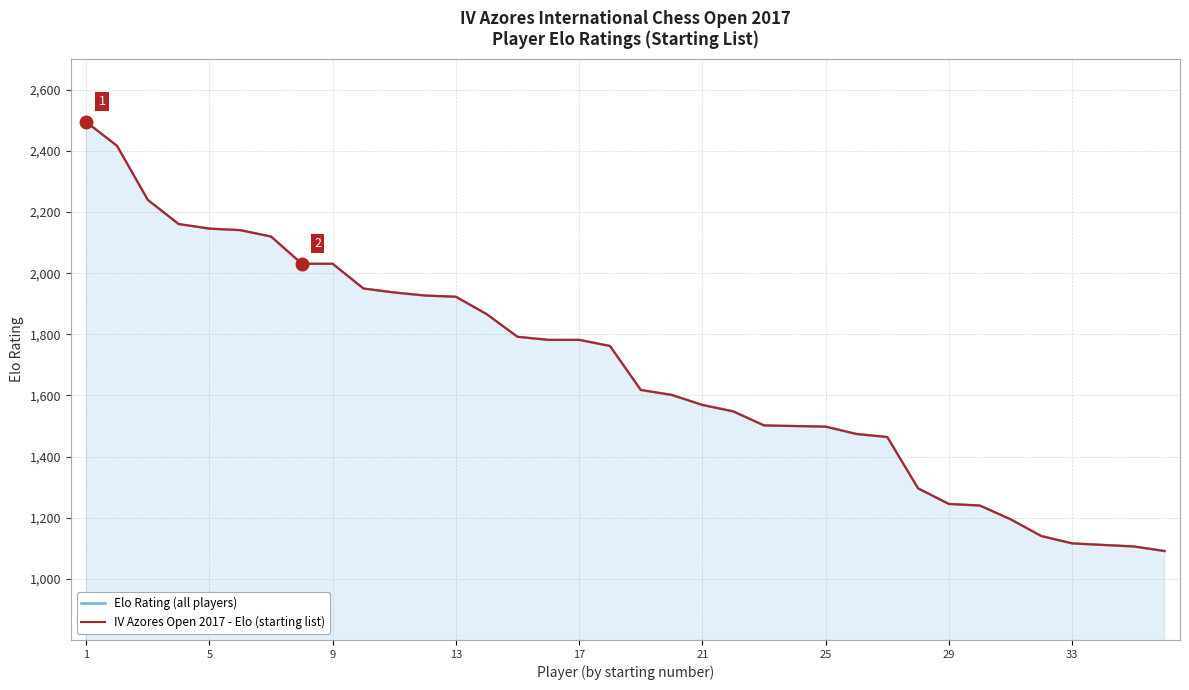

Which series has the widest spread of values?

Elo Rating (all players)